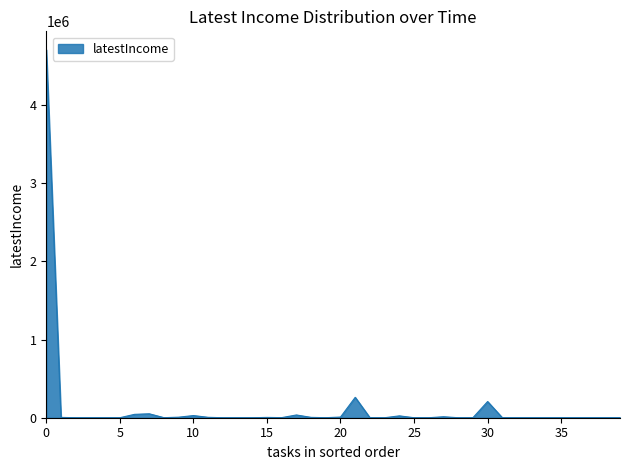

Does the chart have visible grid lines?

No